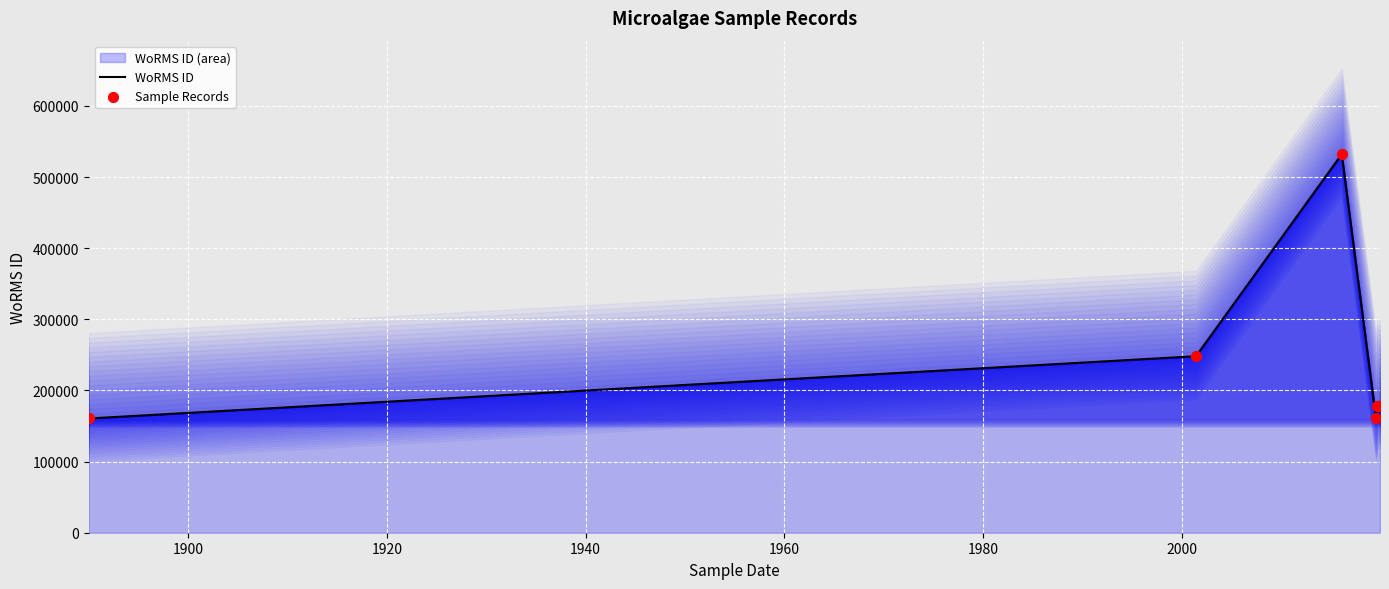

Which series has the largest total across all categories?

WoRMS ID